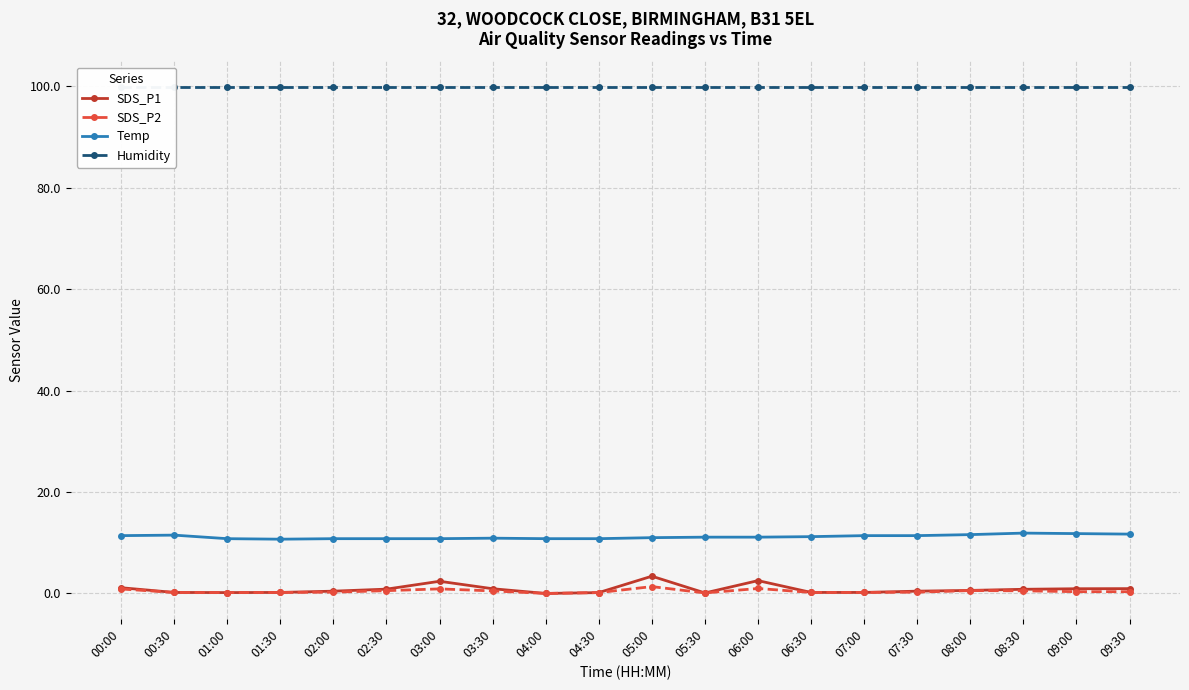

Is the value of Temp at 06:00 greater than the value of SDS_P1 at 04:00?

Yes